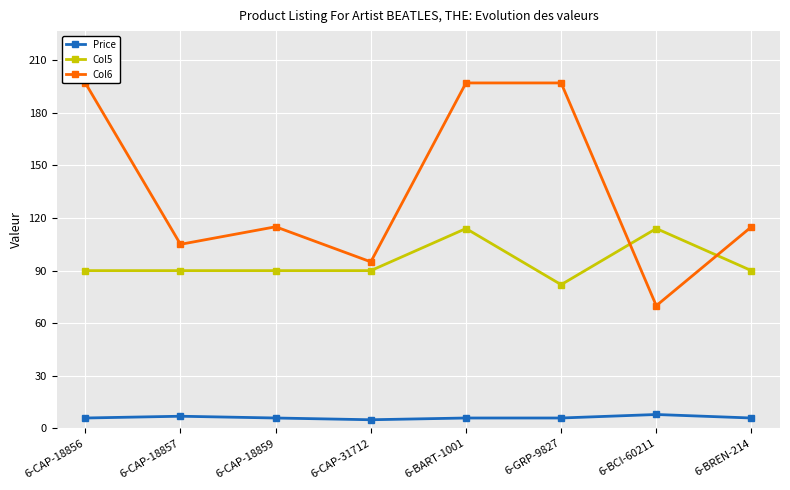

In Col5, how many points are lower than both neighbors (excluding endpoints)?

1